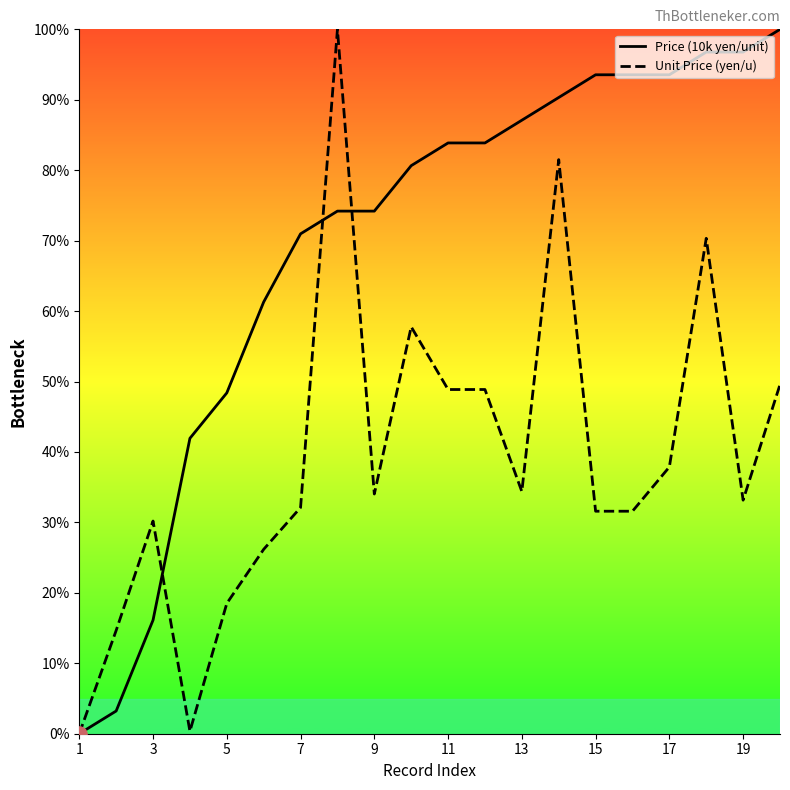

Which series reaches the maximum Y coordinate?

Price (10k yen/unit)